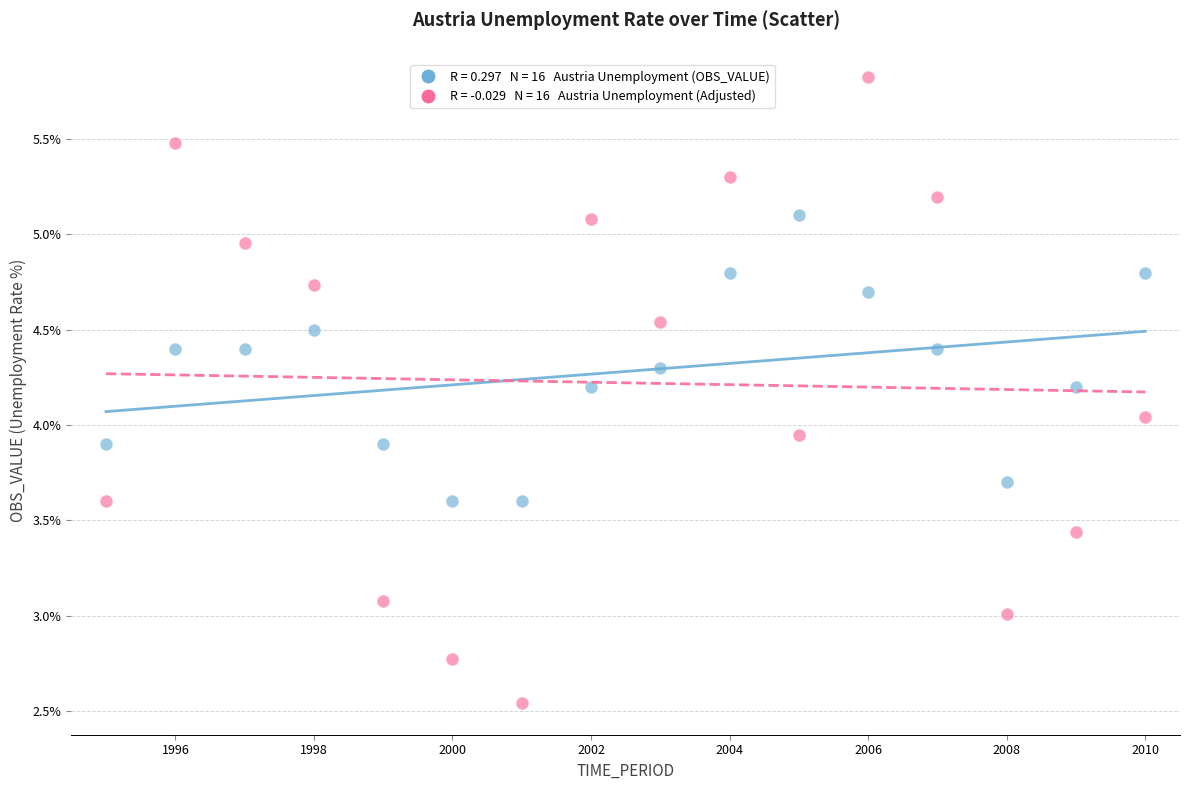

Across all data points, what is the range of X values (max minus min)?

15.0